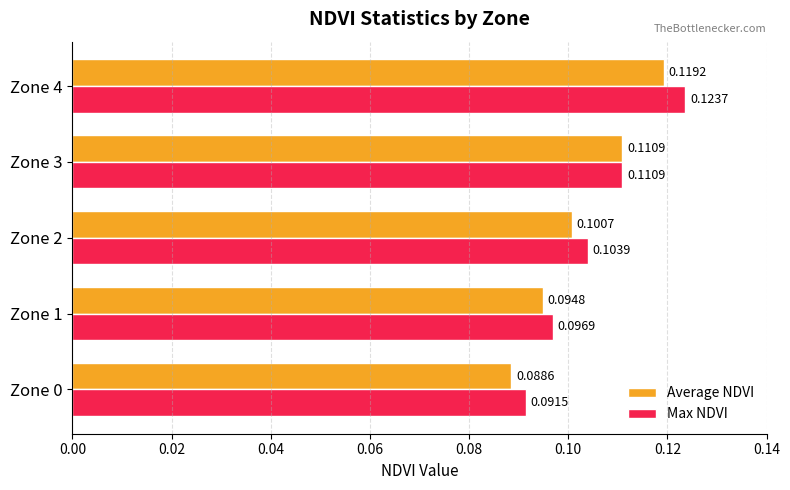

What is the sum of all Average NDVI values?

0.5